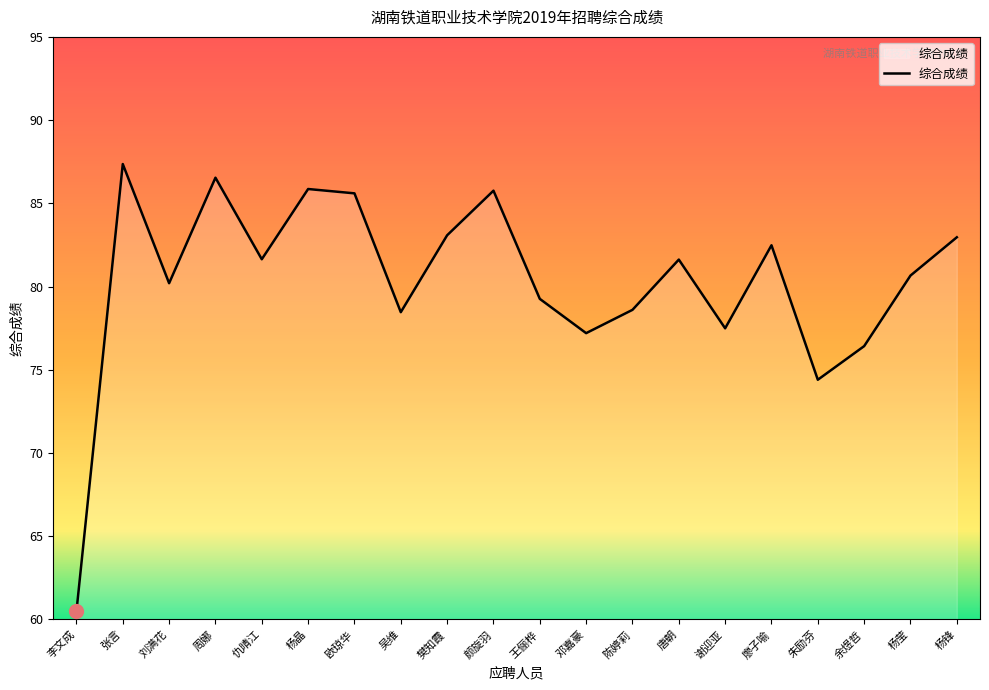

True or false: the data shows 112.6 at 杨晶.

False